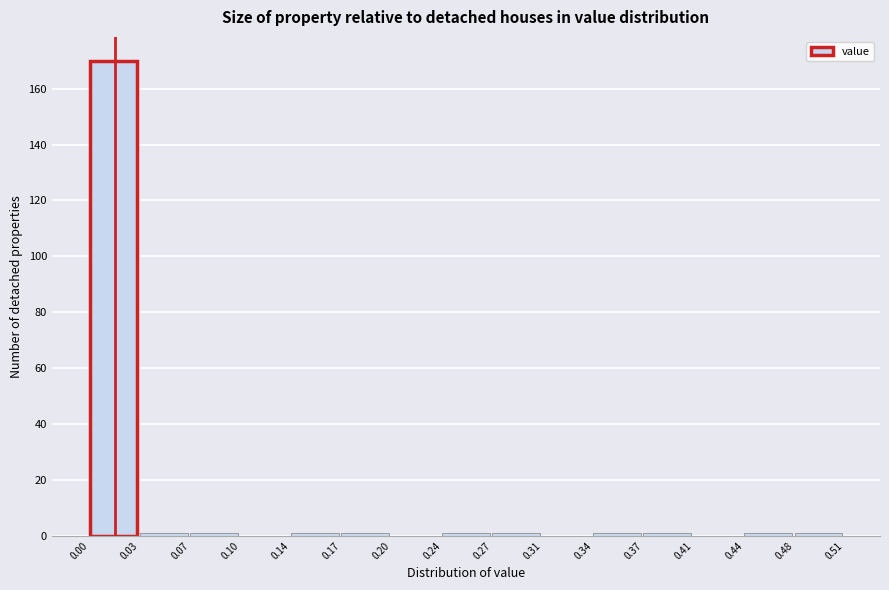

Over which range of the x-axis is the bar tallest?

0.00 to 0.03